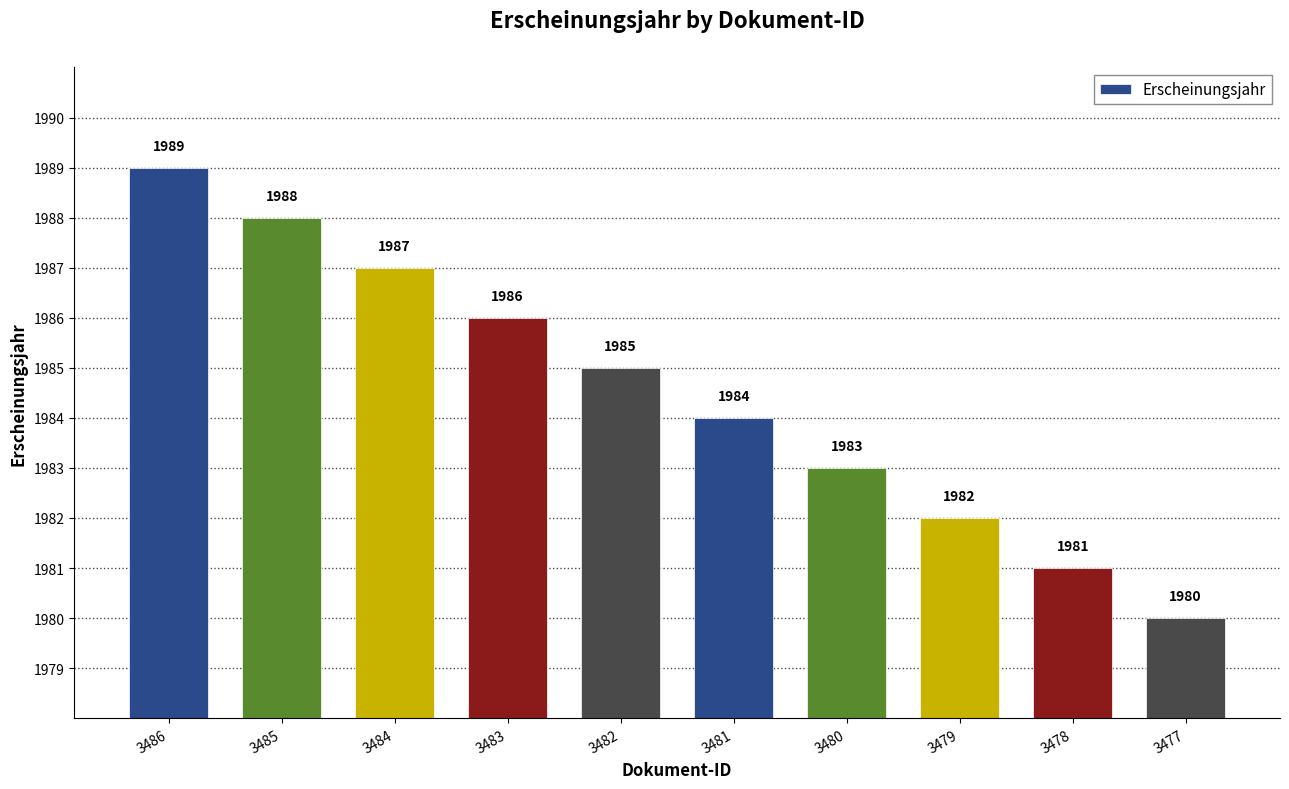

How many values are below 1985?

5